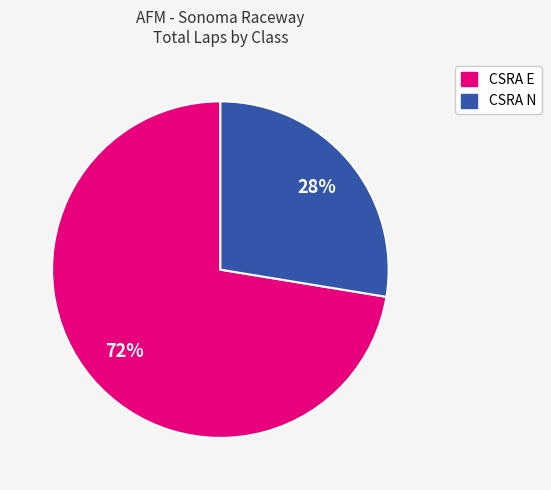

Is there a majority slice in this chart?

Yes